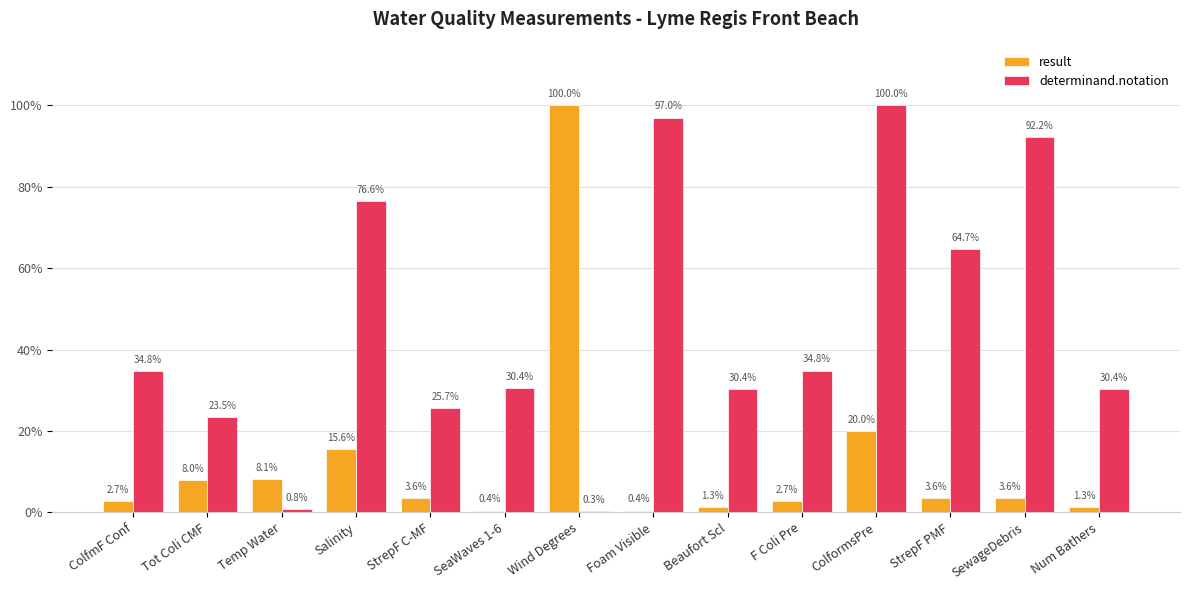

What is the sum of all result values?

171.2